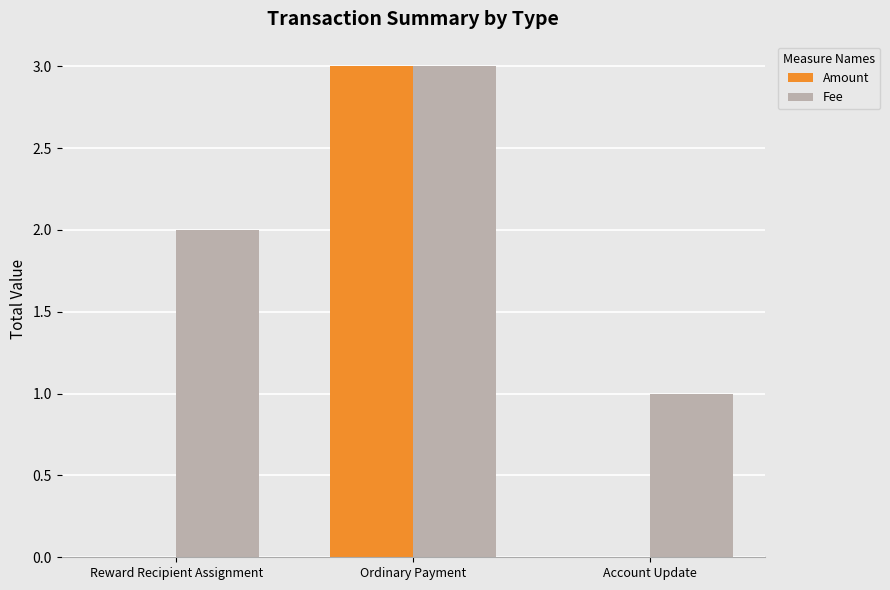

What is the sum of all Amount values?

3